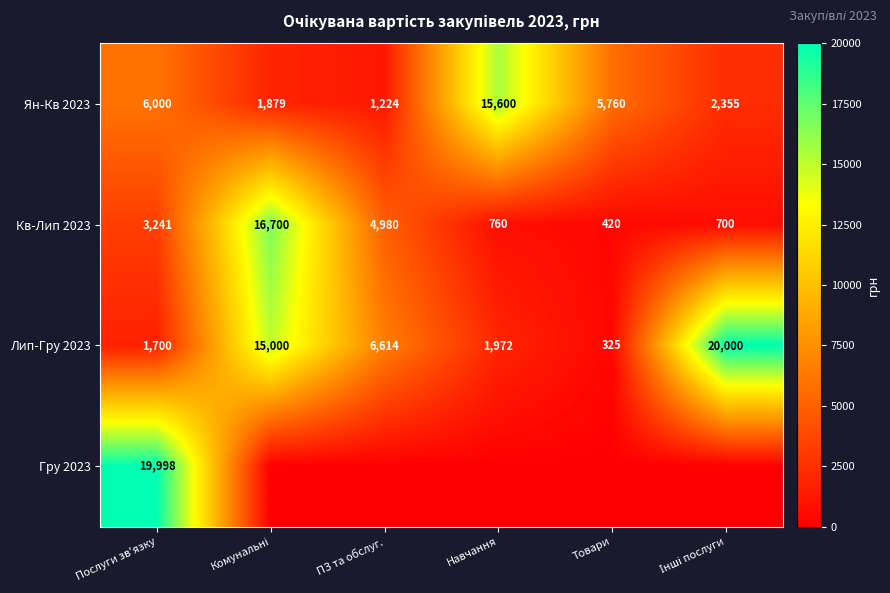

At which label does Лип-Гру 2023 reach its minimum?

Товари